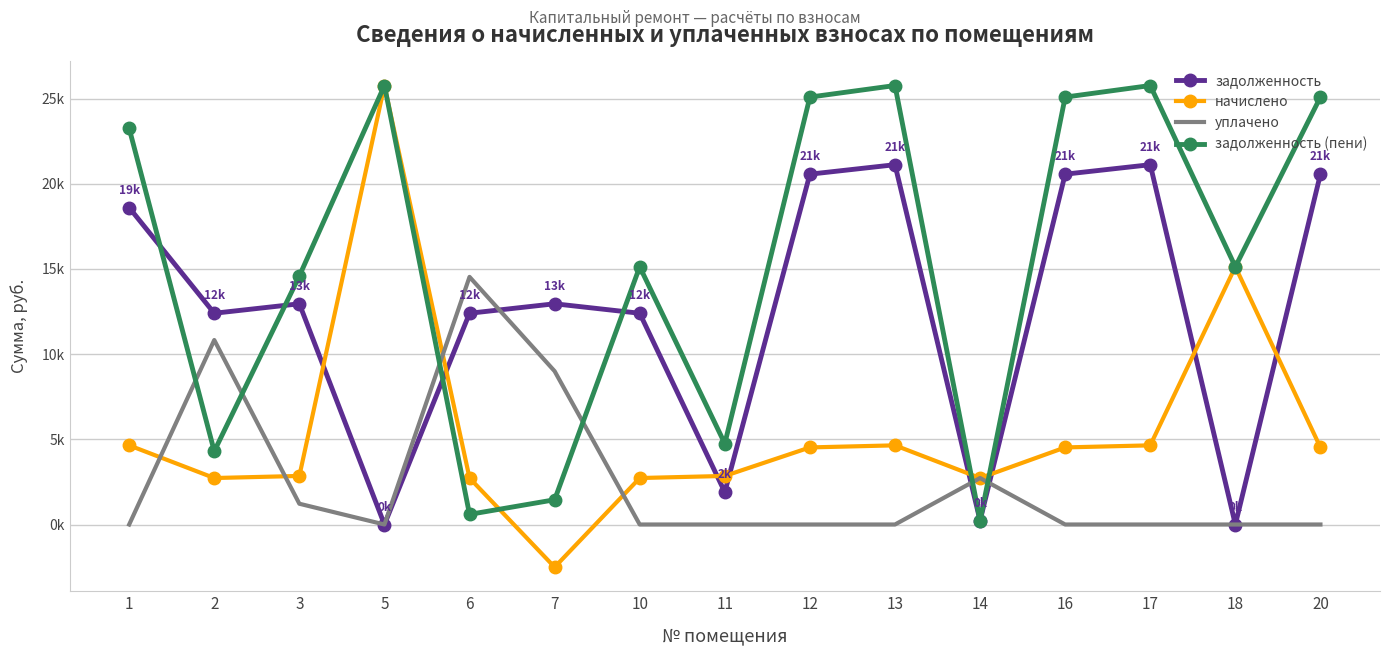

Is it true that начислено equals 7816.1 at 18?

False